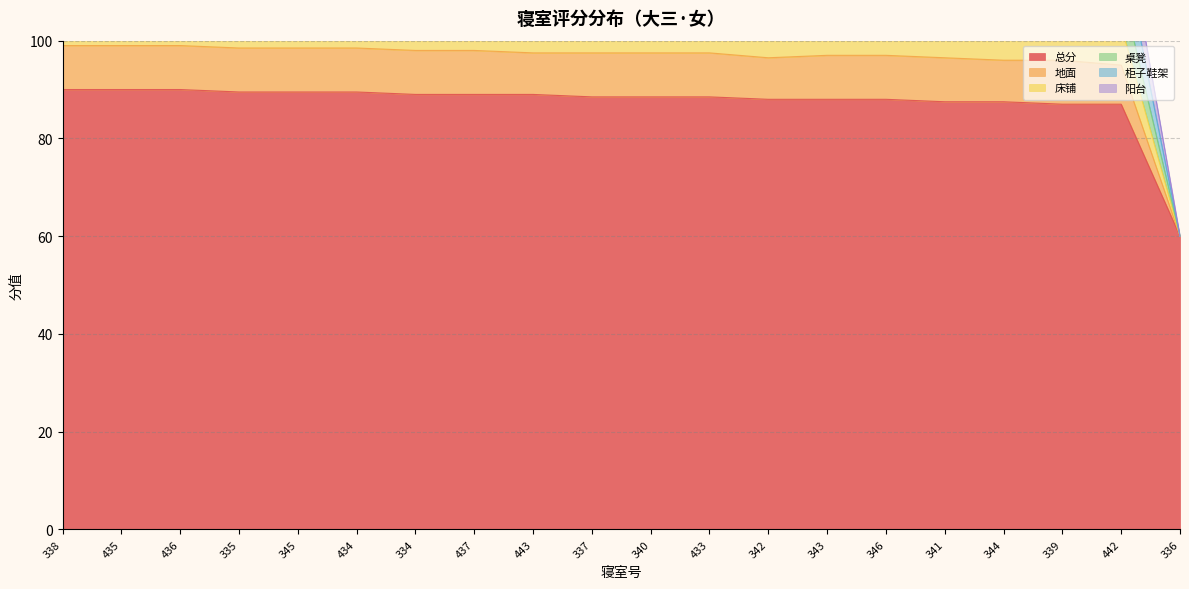

Which category has the lowest value across all series?

336